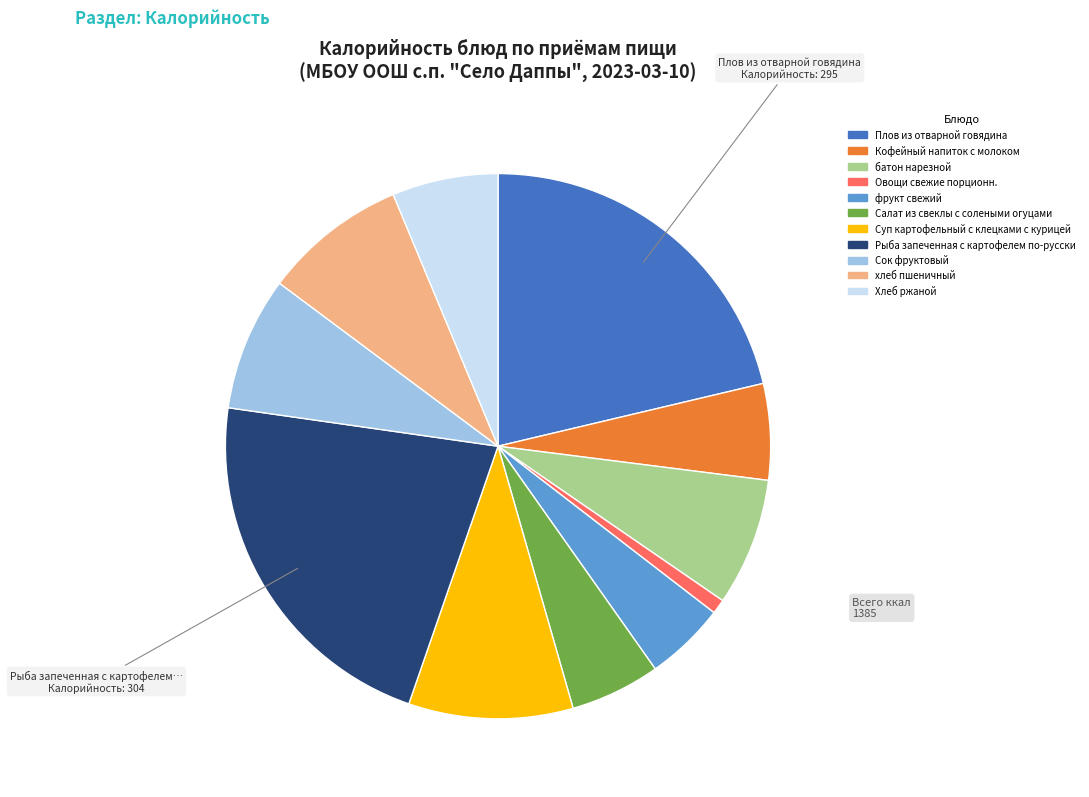

Approximately how many times larger is the value at хлеб пшеничный compared to Овощи свежие порционн.?

9.8